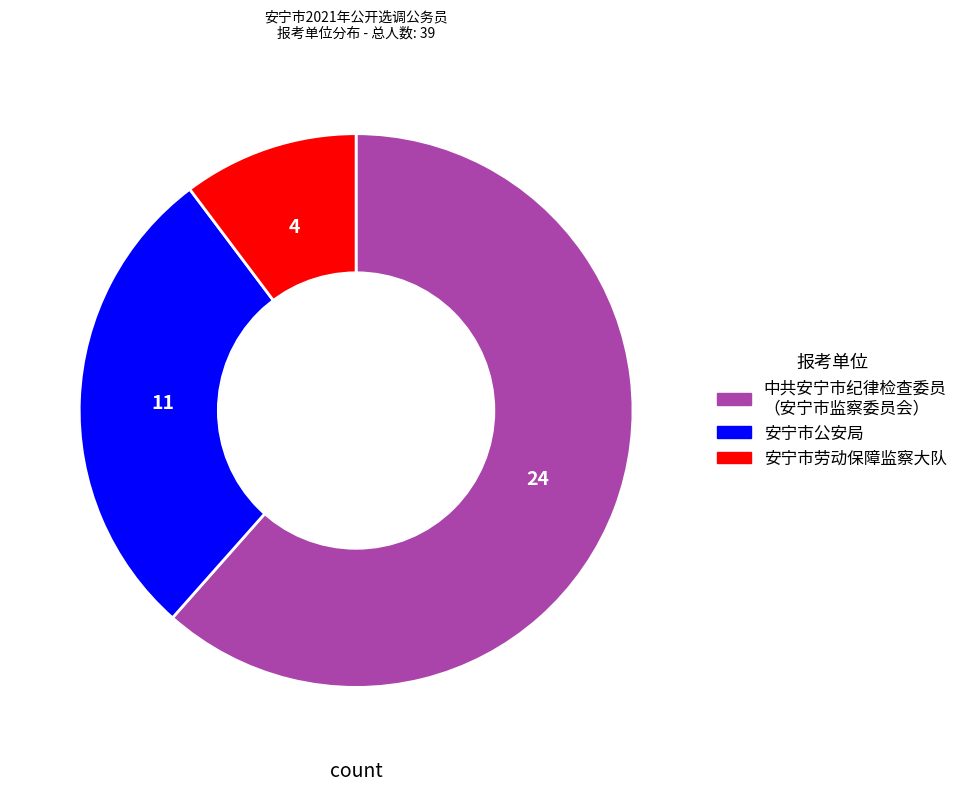

Does any single category account for the majority?

Yes